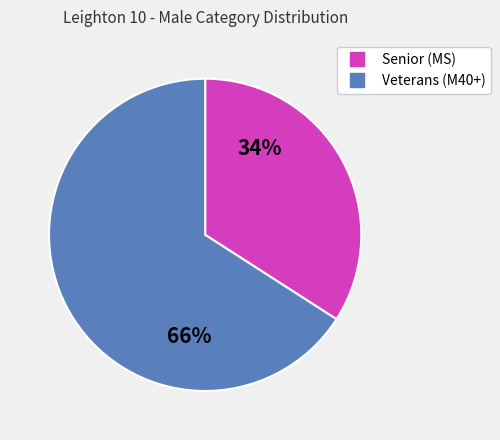

To the nearest percent, what is the average slice percentage?

50%